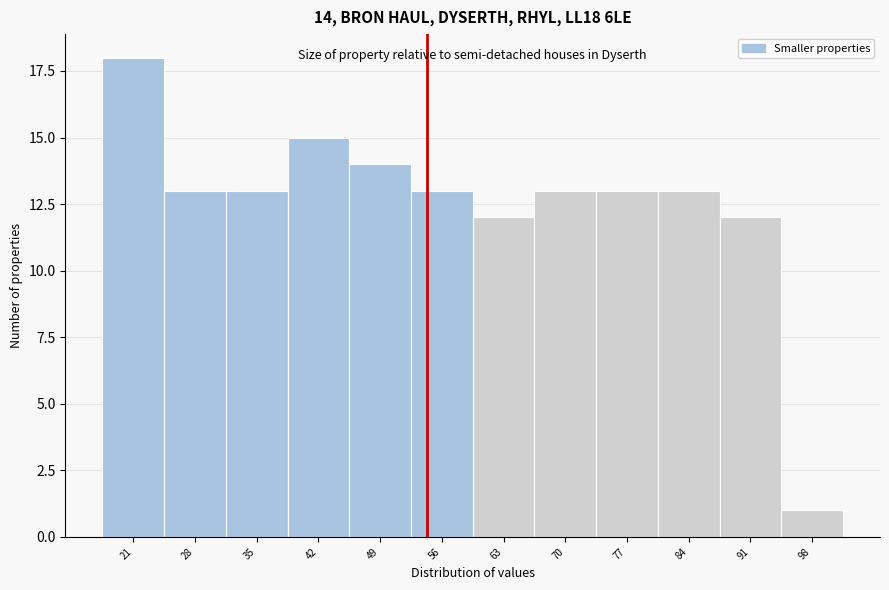

Reading left to right, what are all the values shown in this chart?

18	13	13	15	14	13	12	13	13	13	12	1